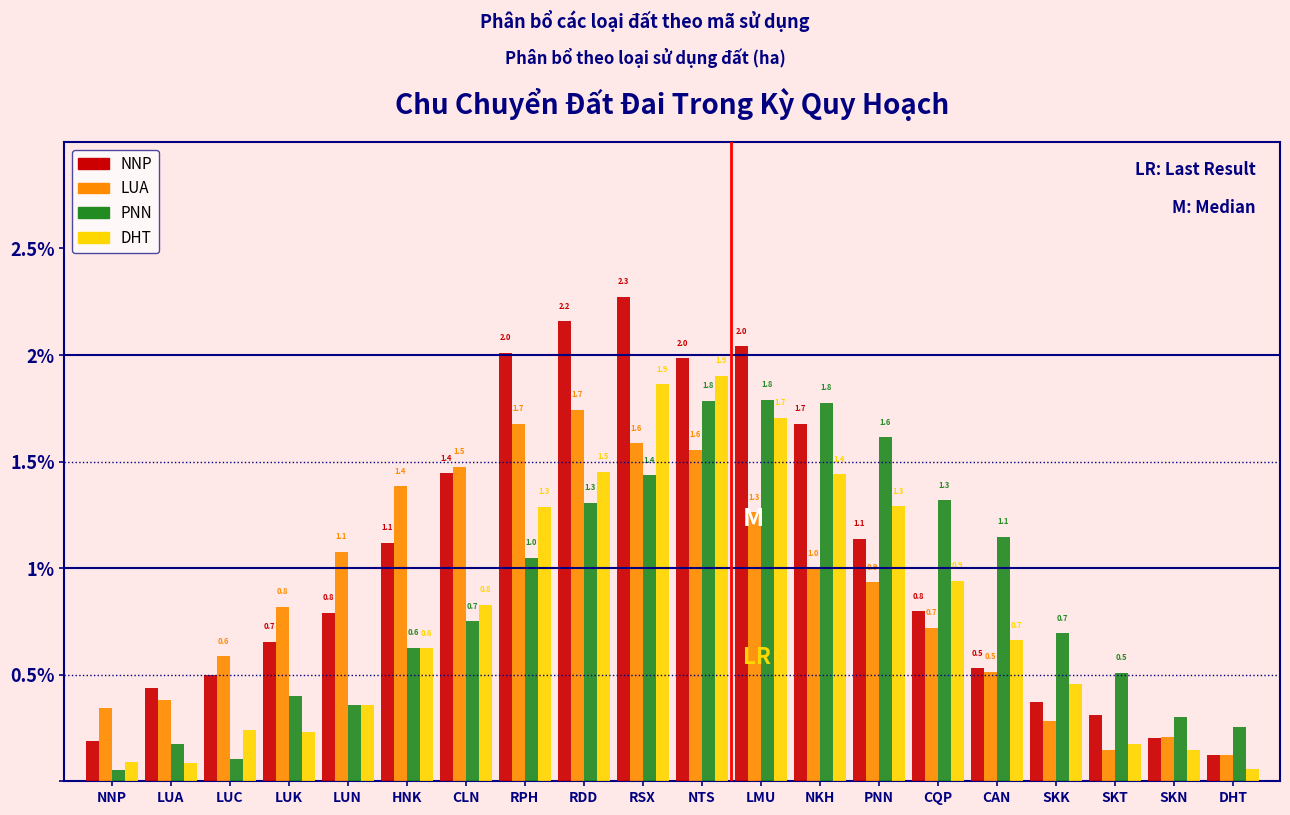

At CQP, list the series in order from smallest to largest.

LUA, NNP, DHT, PNN